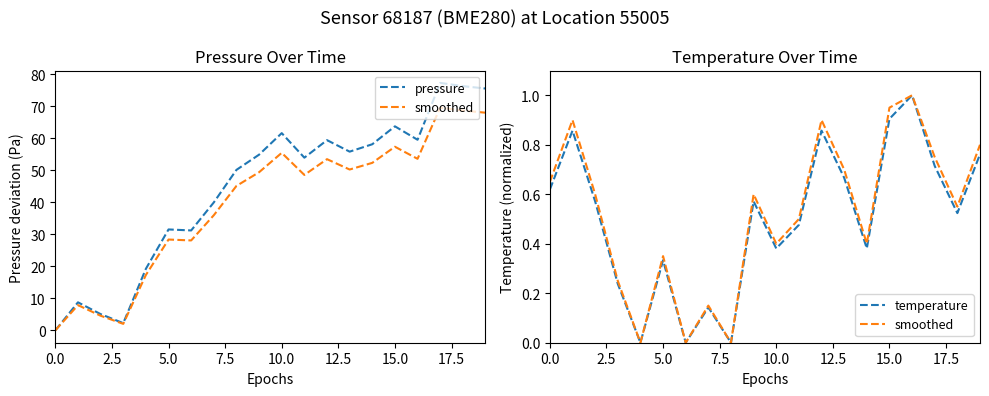

At how many categories does at least one series exceed 43?

12